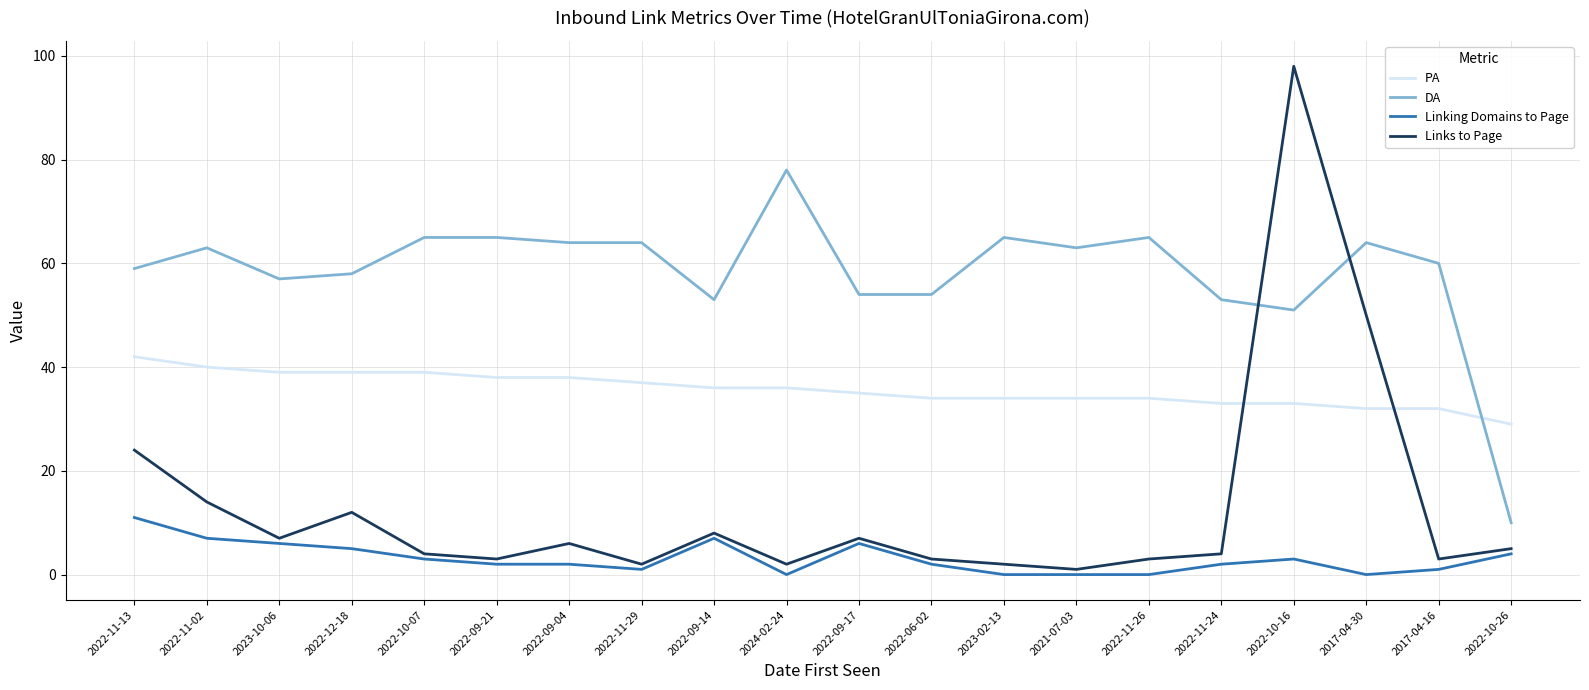

Rank the series by their average value, from lowest to highest.

Linking Domains to Page, Links to Page, PA, DA